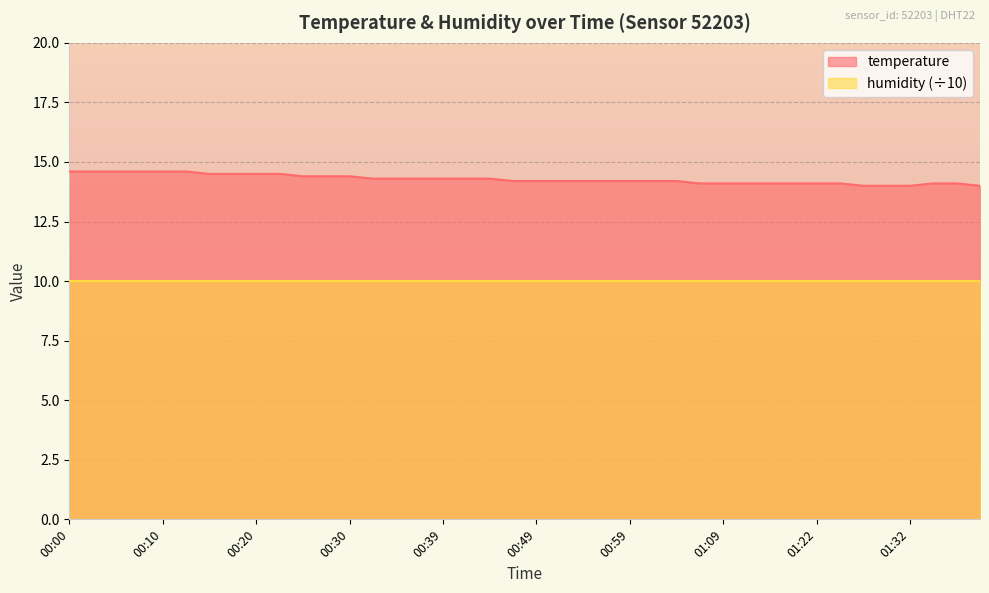

At which category does the chart reach its peak across all series?

00:00